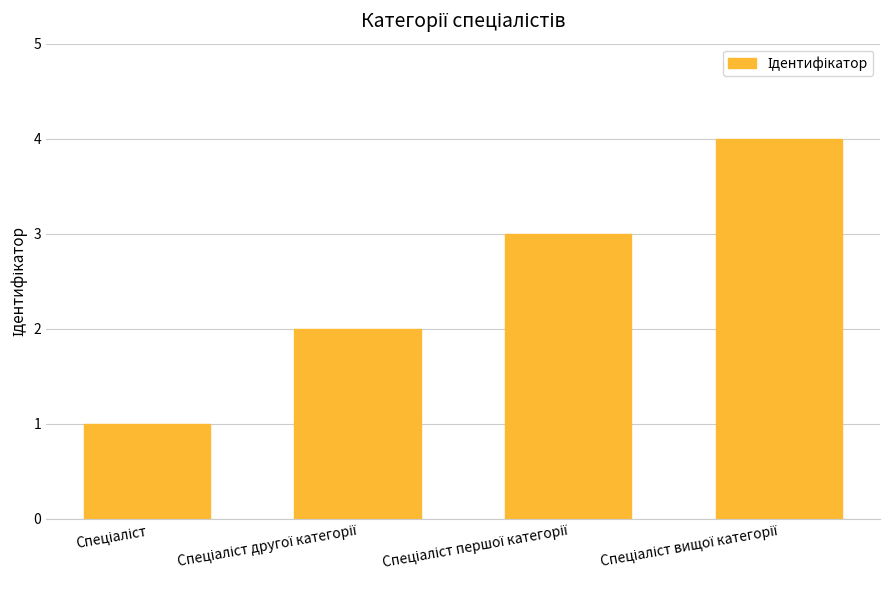

What is the maximum value shown in the chart?

4